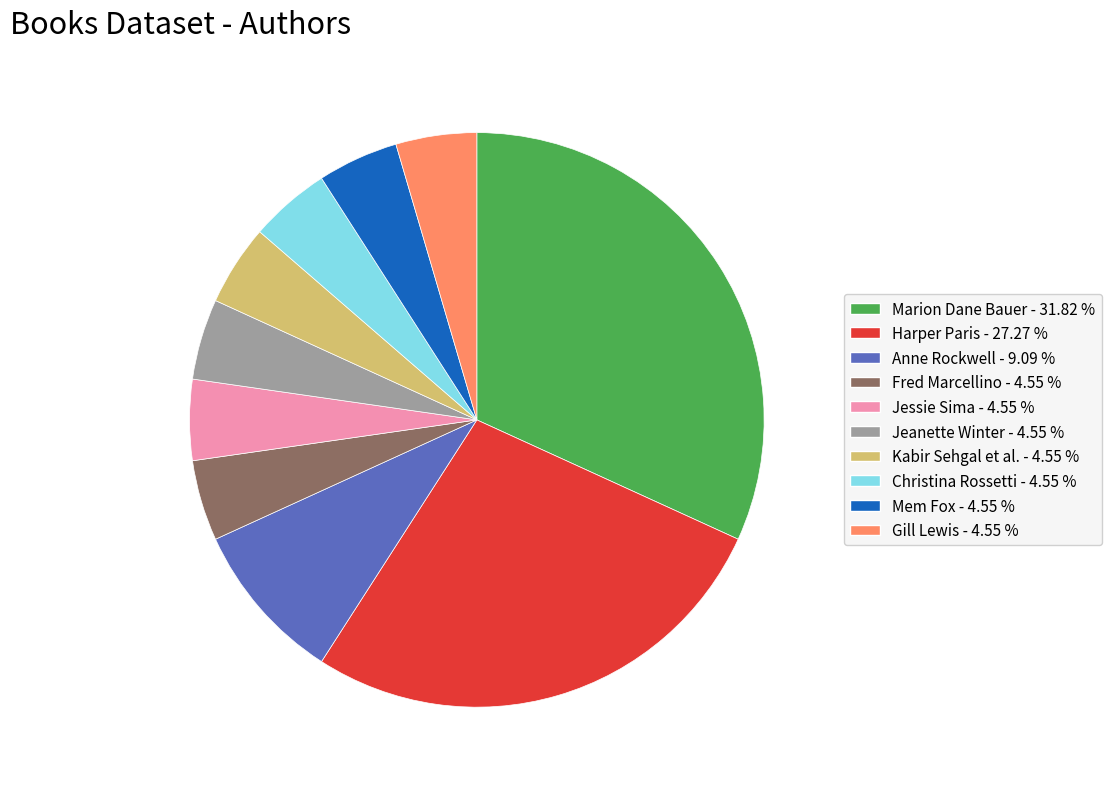

Is there any slice that represents more than half of the pie?

No